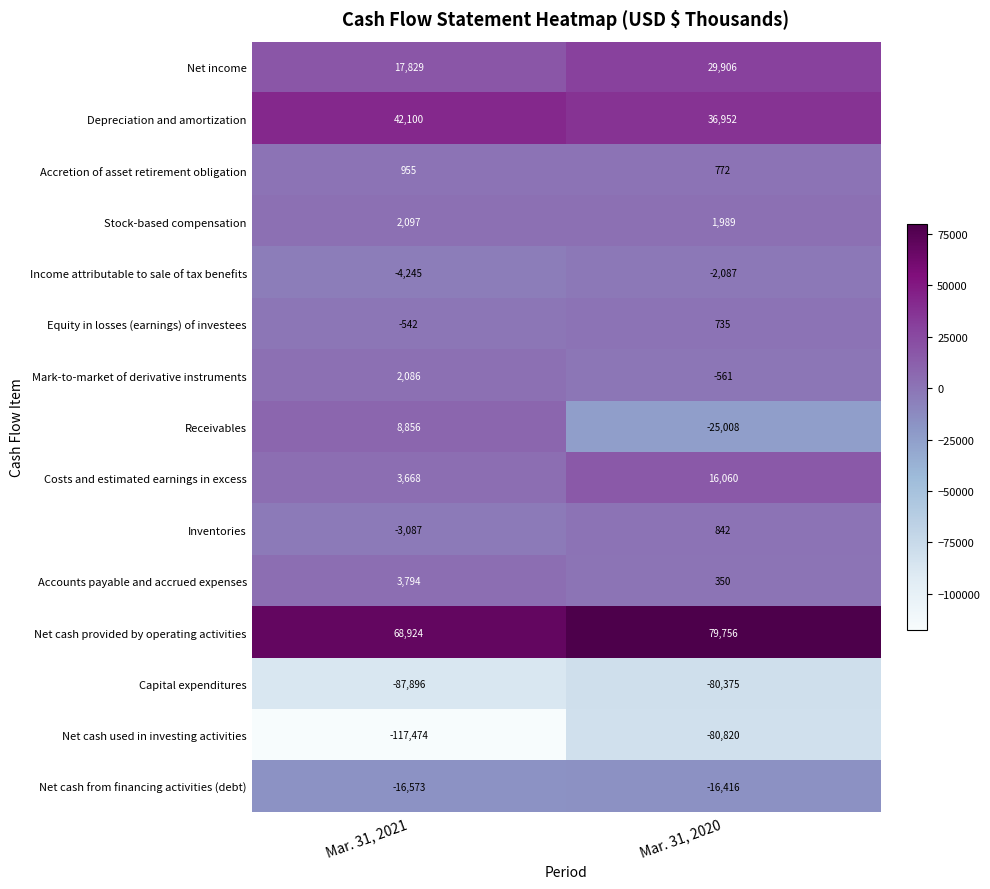

Reading right to left, list all the values displayed in this chart.

Net income: 29906	17829
Depreciation and amortization: 36952	42100
Accretion of asset retirement obligation: 772	955
Stock-based compensation: 1989	2097
Income attributable to sale of tax benefits: -2087	-4245
Equity in losses (earnings) of investees: 735	-542
Mark-to-market of derivative instruments: -561	2086
Receivables: -25008	8856
Costs and estimated earnings in excess: 16060	3668
Inventories: 842	-3087
Accounts payable and accrued expenses: 350	3794
Net cash provided by operating activities: 79756	68924
Capital expenditures: -80375	-87896
Net cash used in investing activities: -80820	-117474
Net cash from financing activities (debt): -16416	-16573